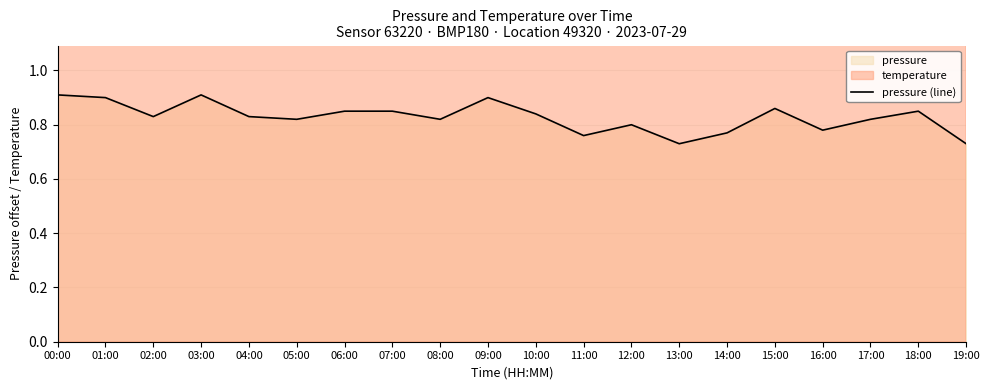

The chart shows a value of 0.8 at 18:00. True or false?

True